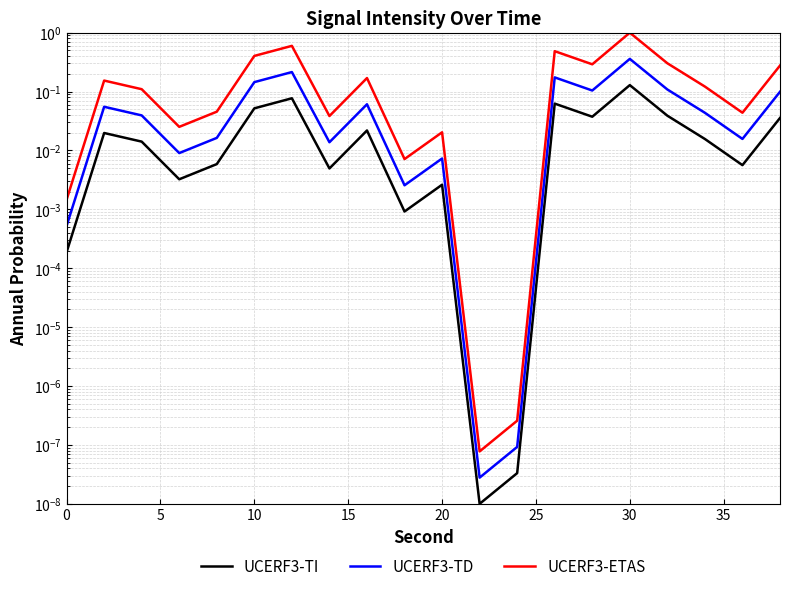

Which series has the largest range (max minus min)?

UCERF3-ETAS